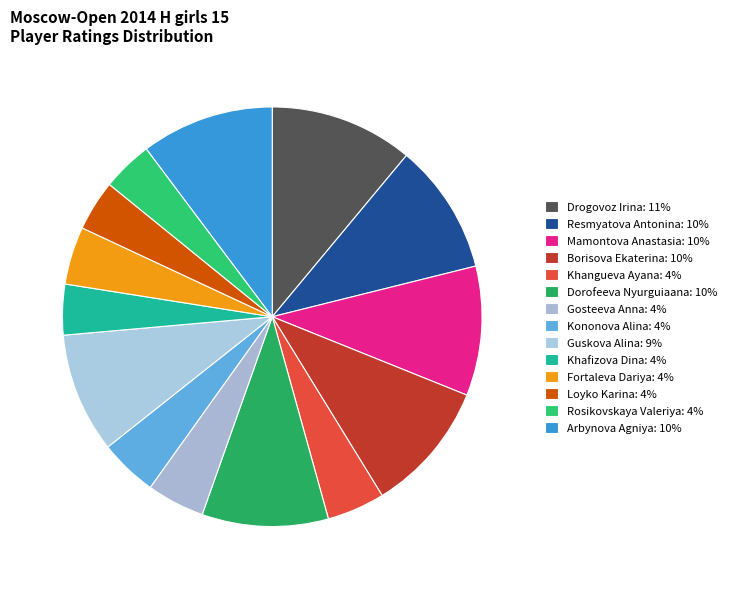

Count the number of slices in the pie.

14